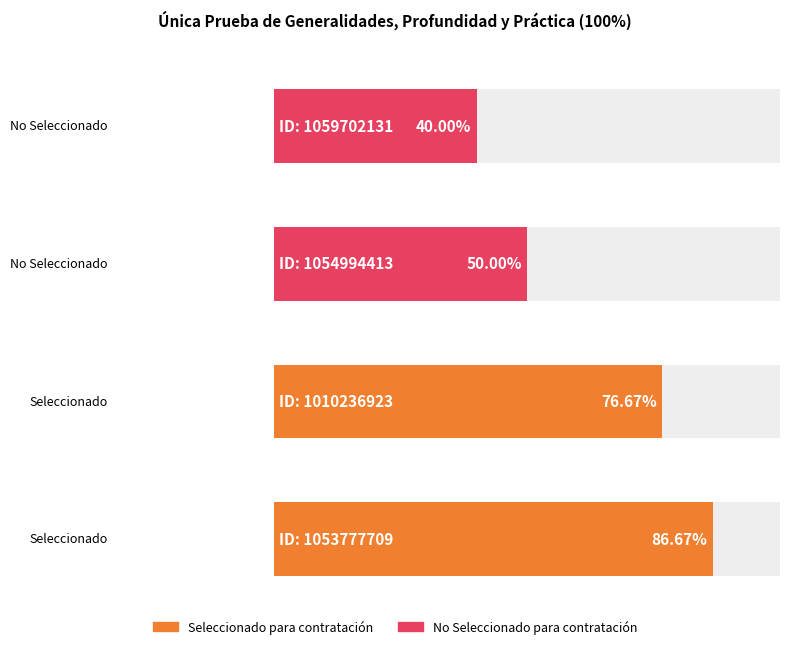

What is the sum of all values?

253.3